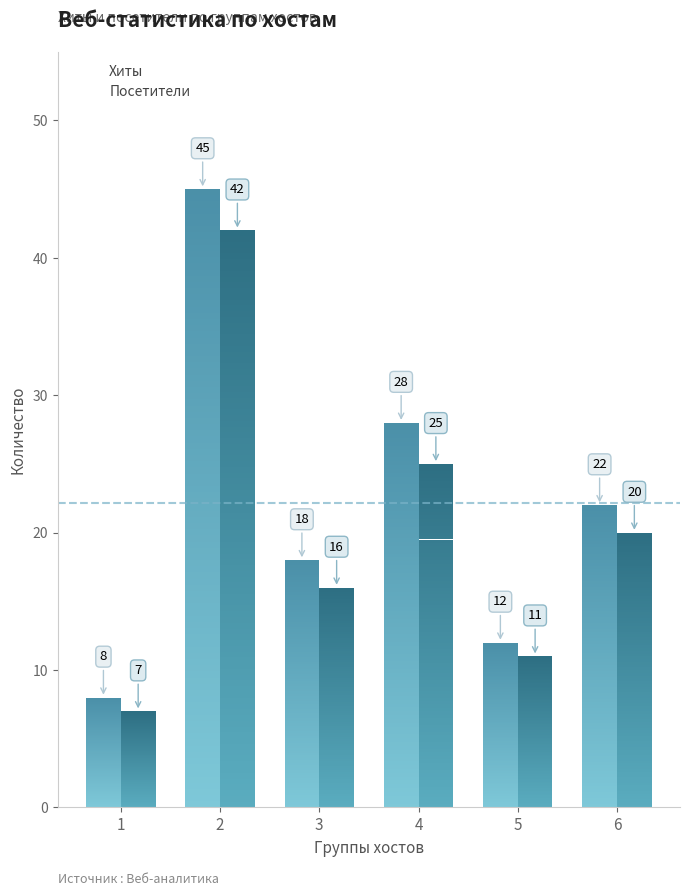

Which label corresponds to the smallest value in the chart?

1